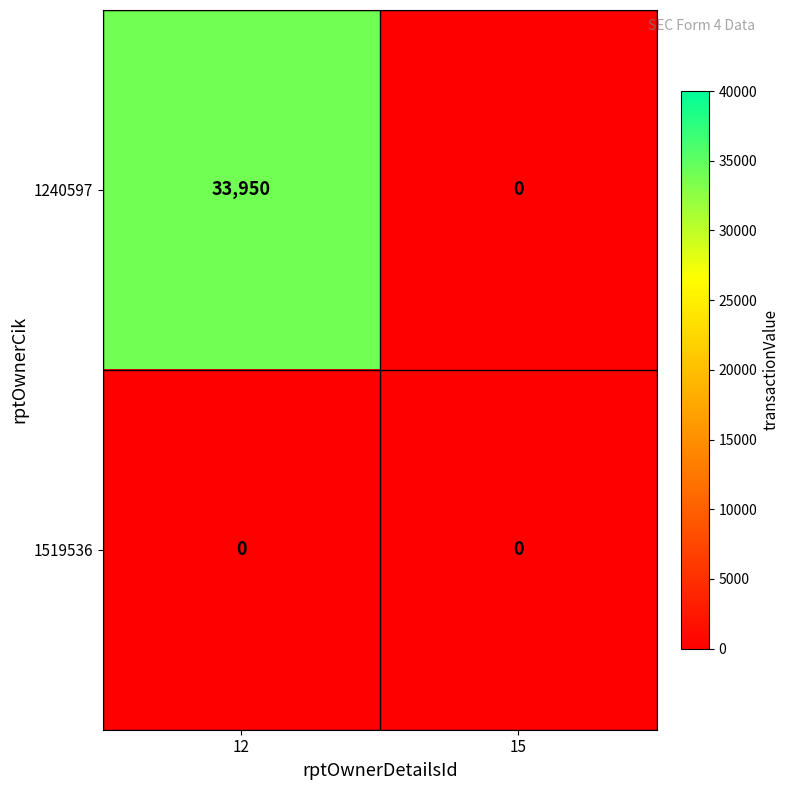

Which category has the highest value across all series?

12